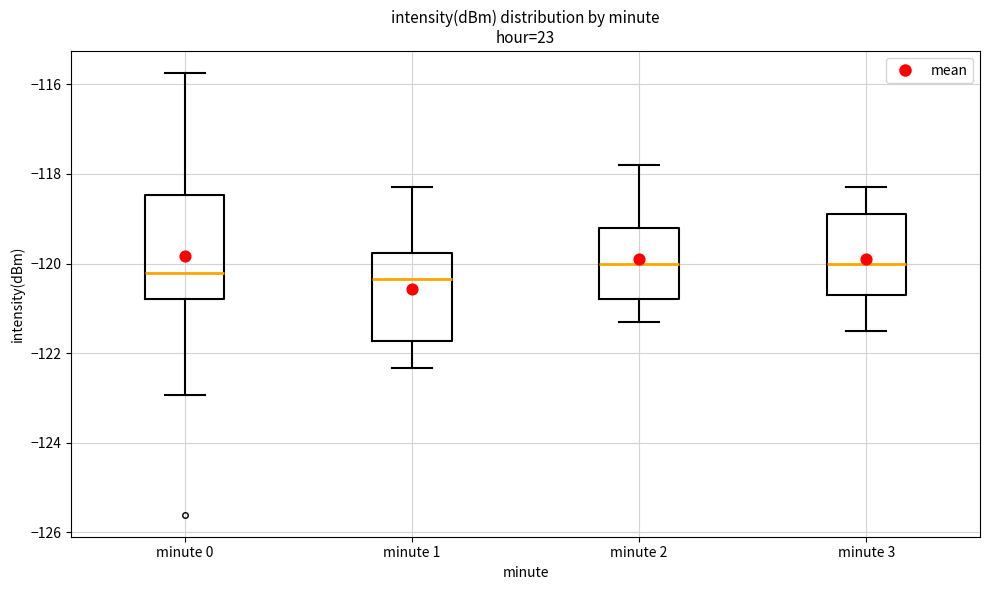

Reading left to right, read every box against the y-axis: the position of its median line, the range the box covers, and the ends of its whiskers. The values are not printed on the chart, so give them approximately, as read against the axis.

minute 0: median -120.2, box -120.8 to -118.4, whiskers -123.0 to -115.8
minute 1: median -120.4, box -121.8 to -119.8, whiskers -122.4 to -118.2
minute 2: median -120.0, box -120.8 to -119.2, whiskers -121.2 to -117.8
minute 3: median -120.0, box -120.6 to -118.8, whiskers -121.4 to -118.2